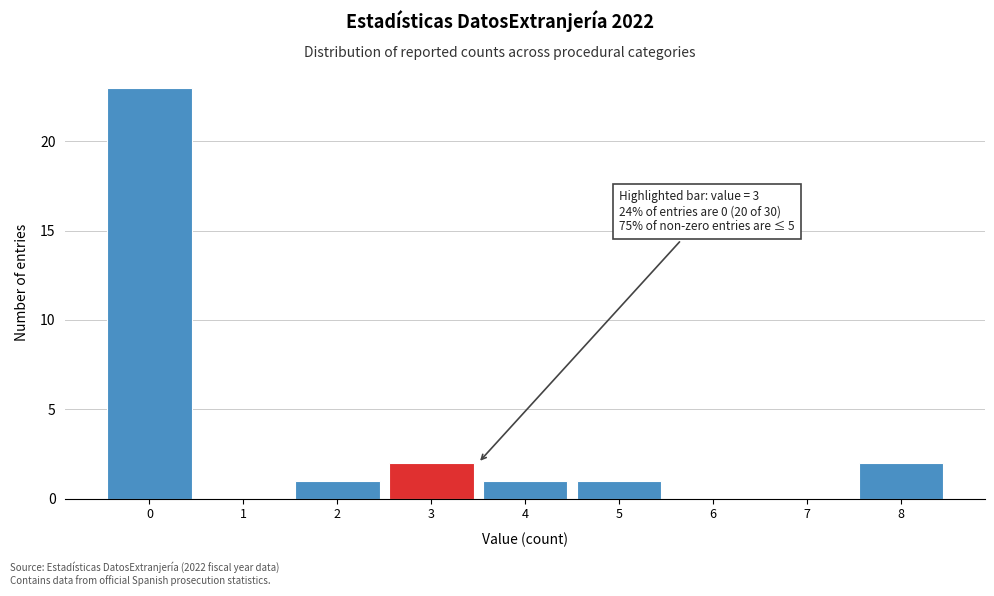

Which range on the x-axis has the tallest bar?

-0.5 to 0.5